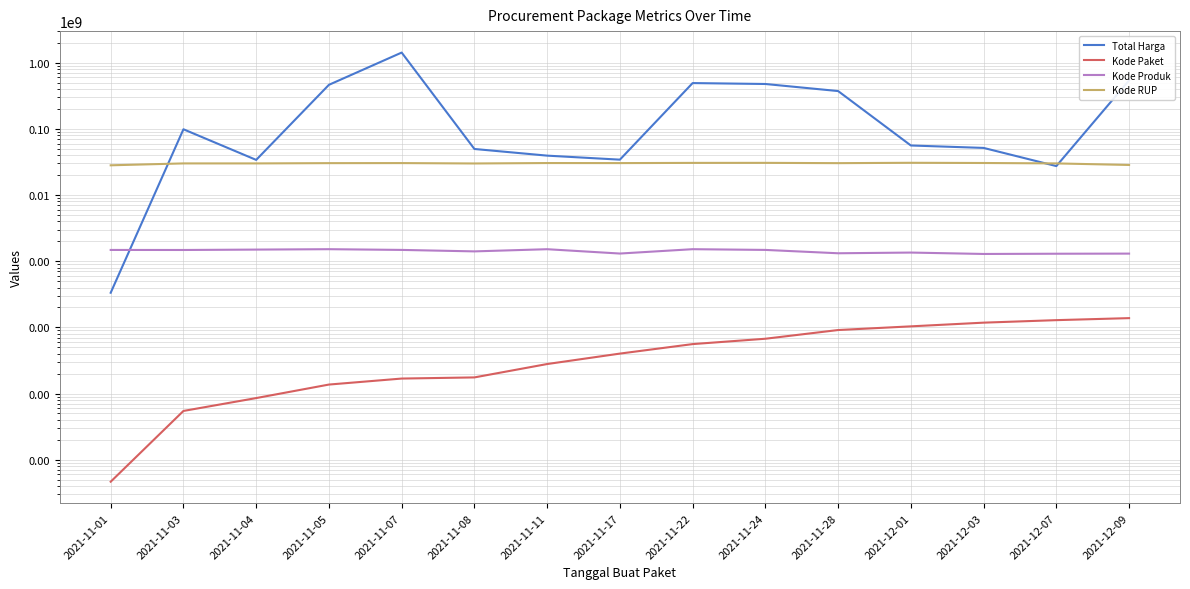

True or false: Kode Produk has more than 0 points higher than both neighbors.

True